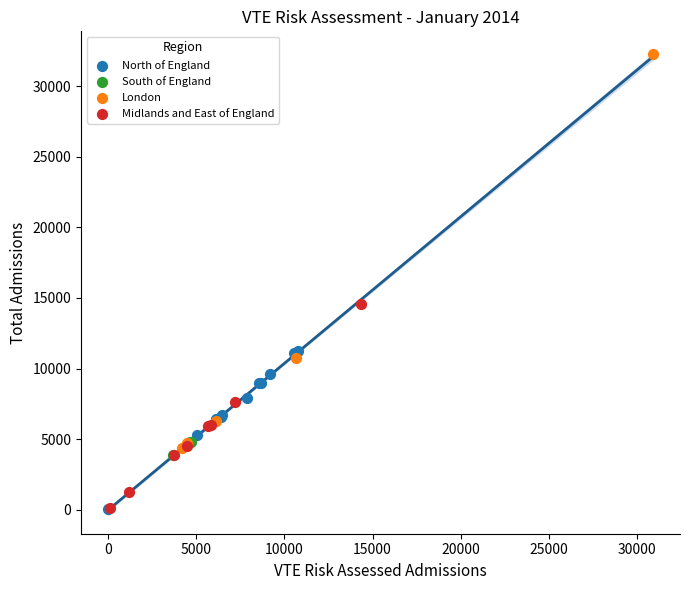

Which series has the widest spread of Y values?

London